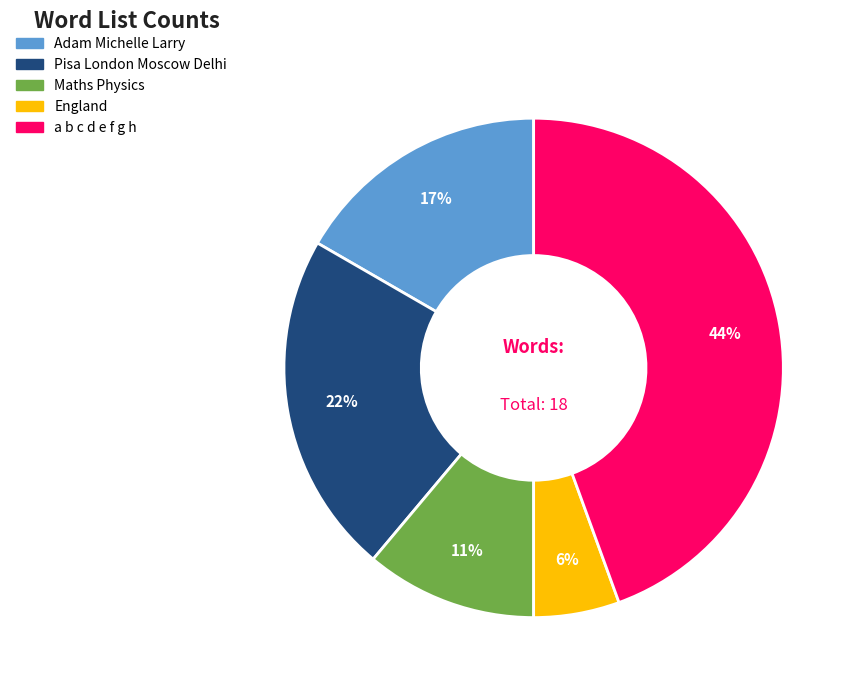

What percentage is the Adam Michelle Larry slice, to the nearest percent?

17%